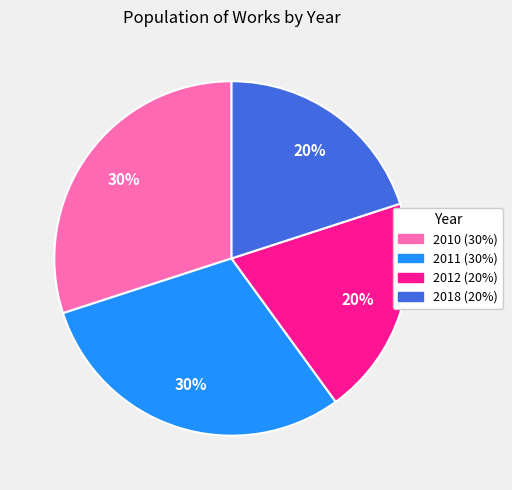

To the nearest percent, what is the difference between the largest and smallest slice percentages?

10%